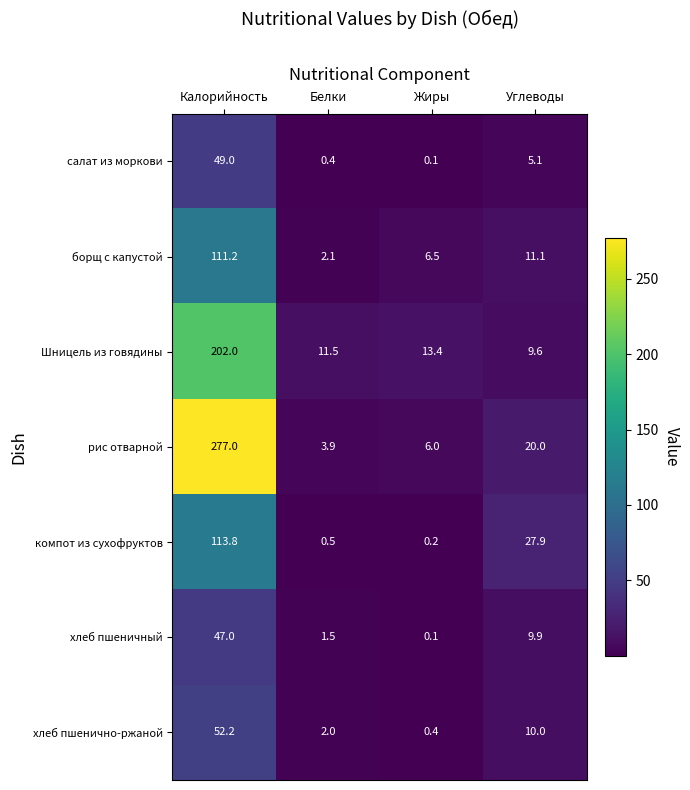

Which label corresponds to the smallest value in the chart?

Жиры